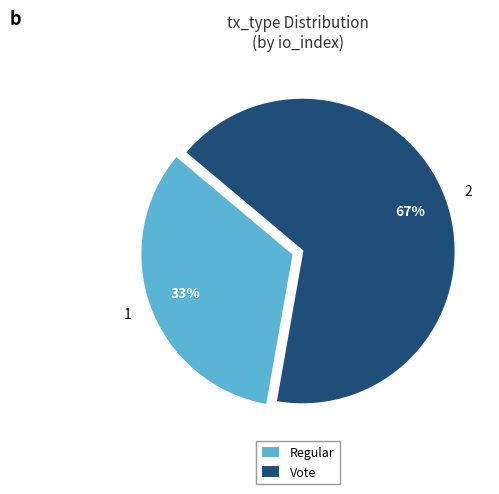

To the nearest percent, what is the average slice percentage?

50%